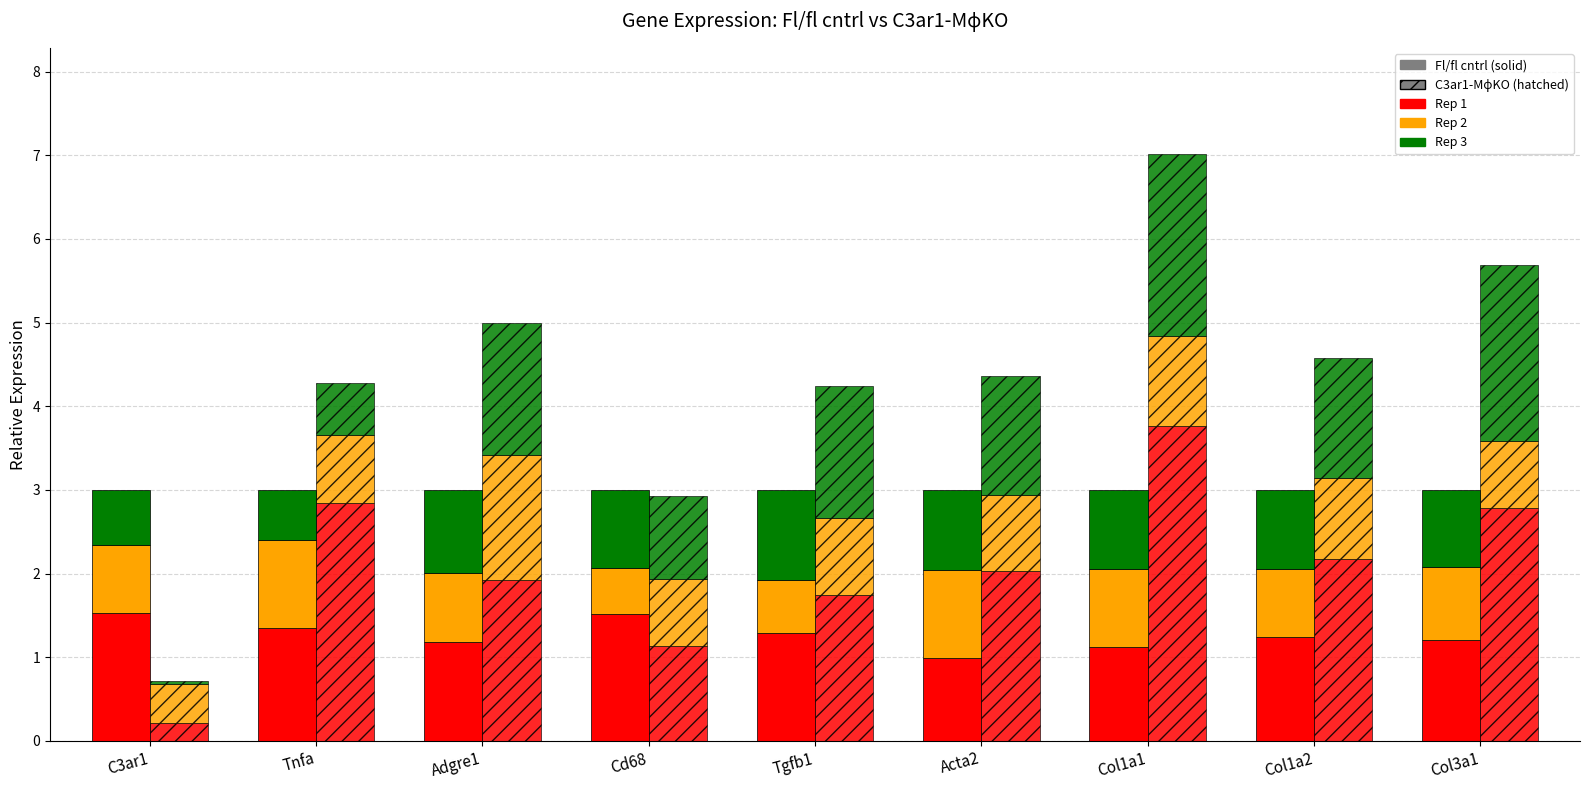

How many categories are shown in the chart?

9